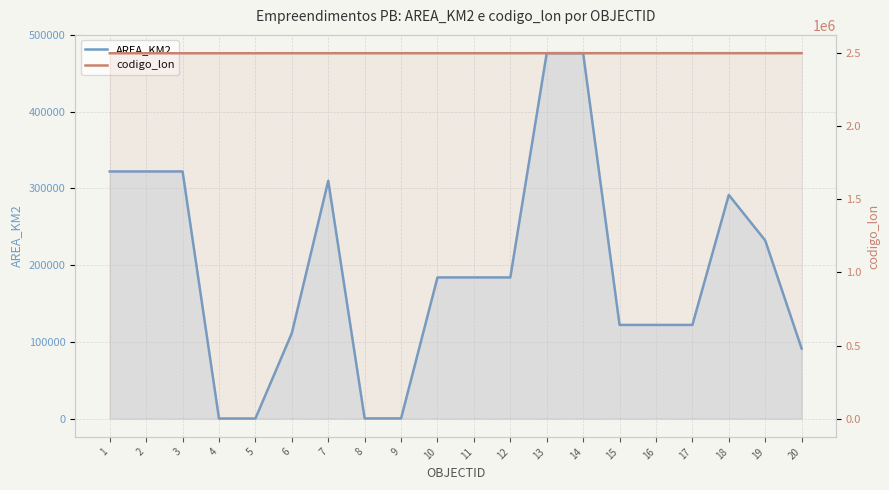

Between 20 and 14, which is larger?

14